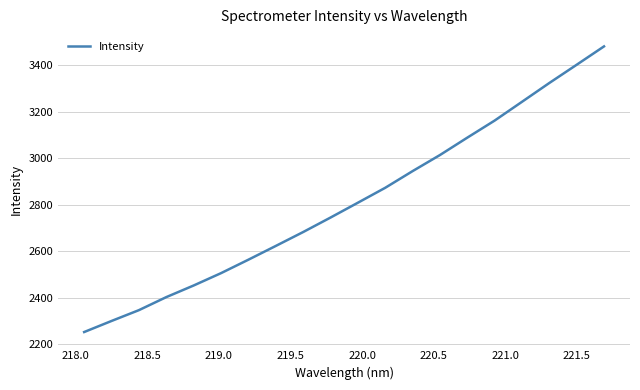

What is the greatest value displayed?

3481.6